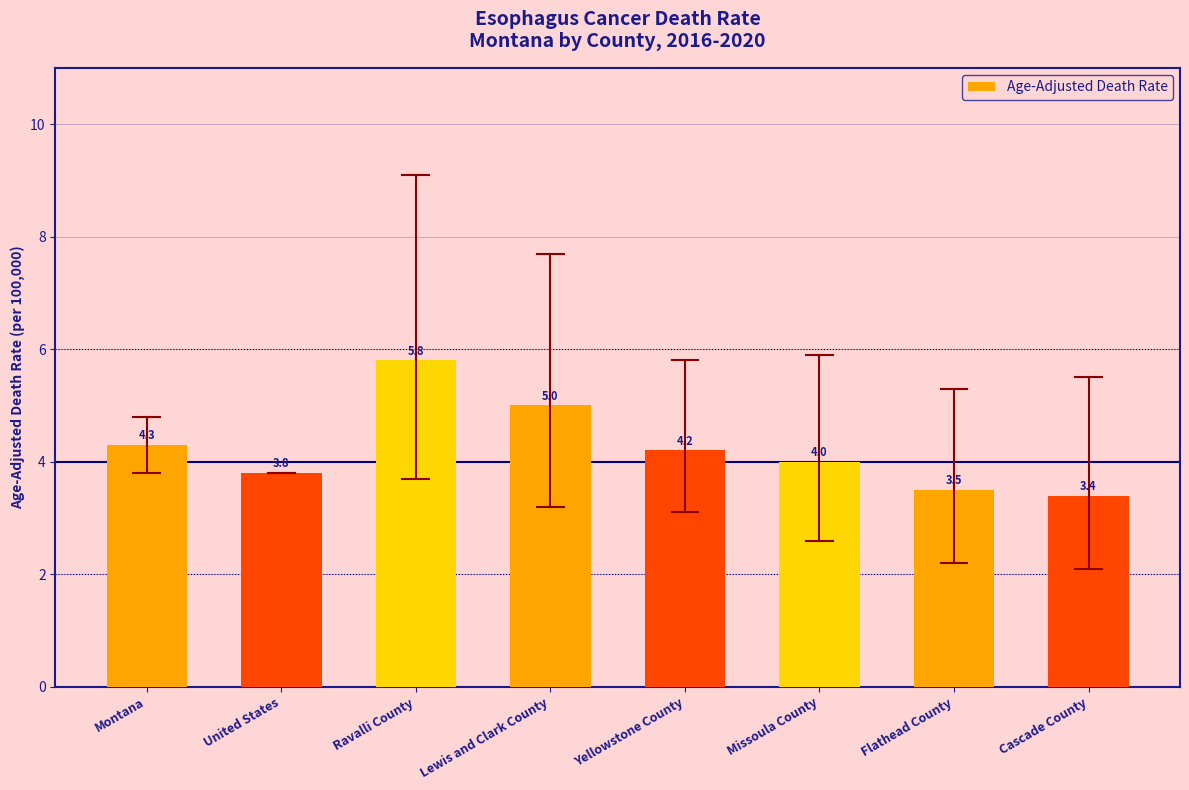

The chart shows a value of 6.4 at United States. True or false?

False